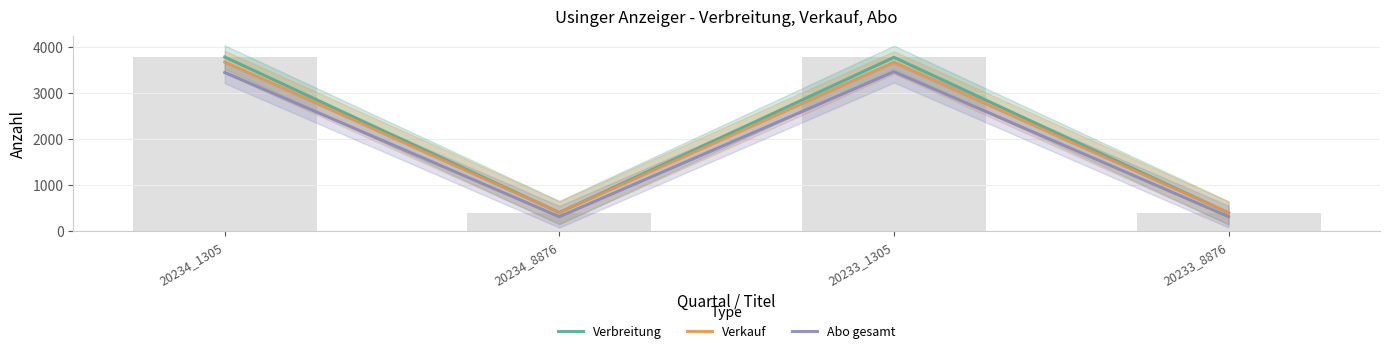

What is the difference between the second highest and minimum values in the Verkauf series?

3259